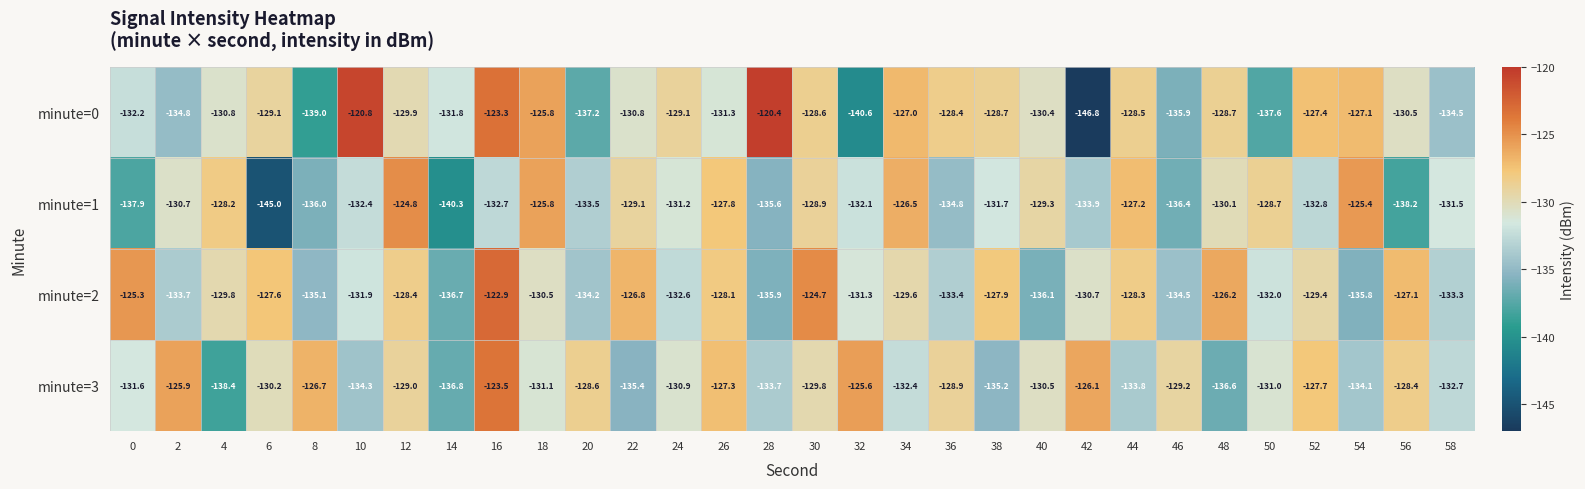

What is the maximum value shown in the chart?

-120.4